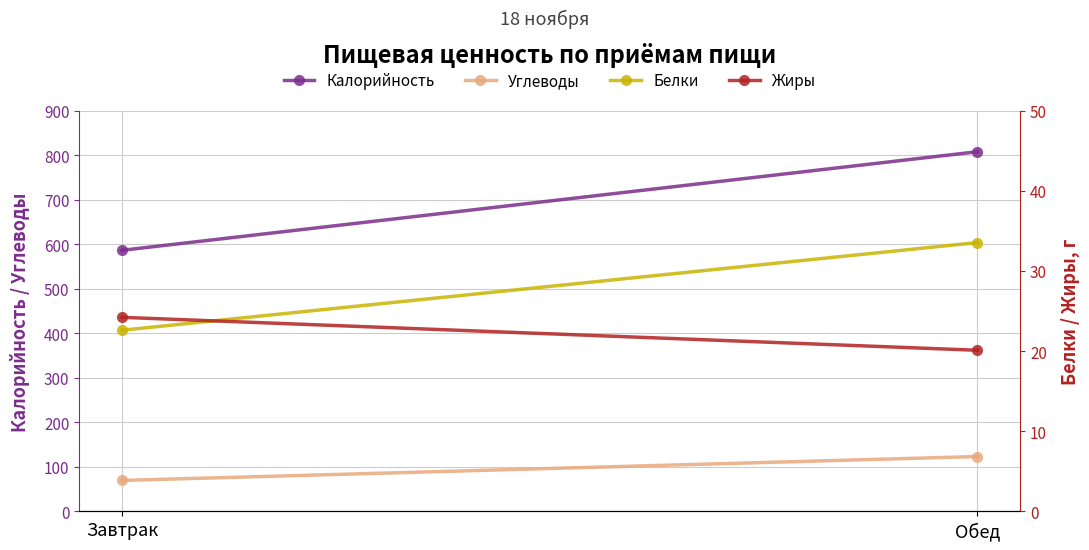

Between Обед and Завтрак, which is larger?

Обед